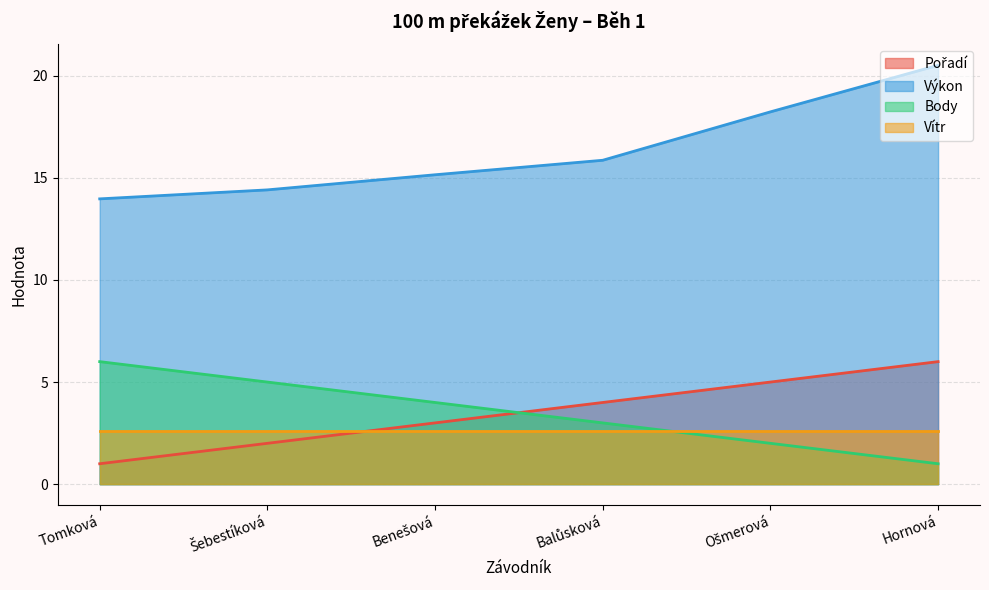

What is the difference between the highest and lowest values at Tomková?

13.0